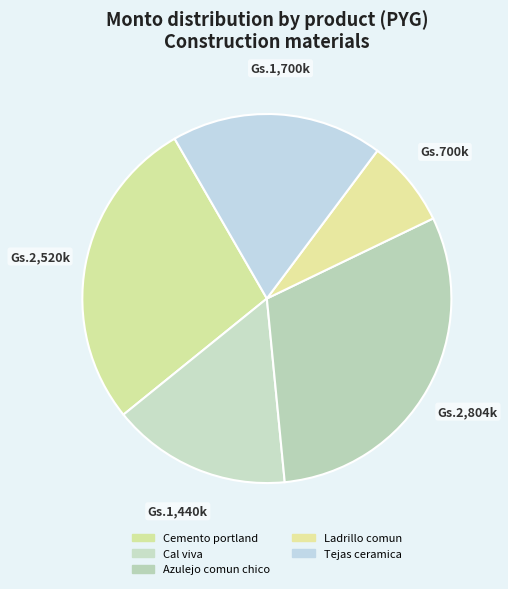

Is there any slice that represents more than half of the pie?

No